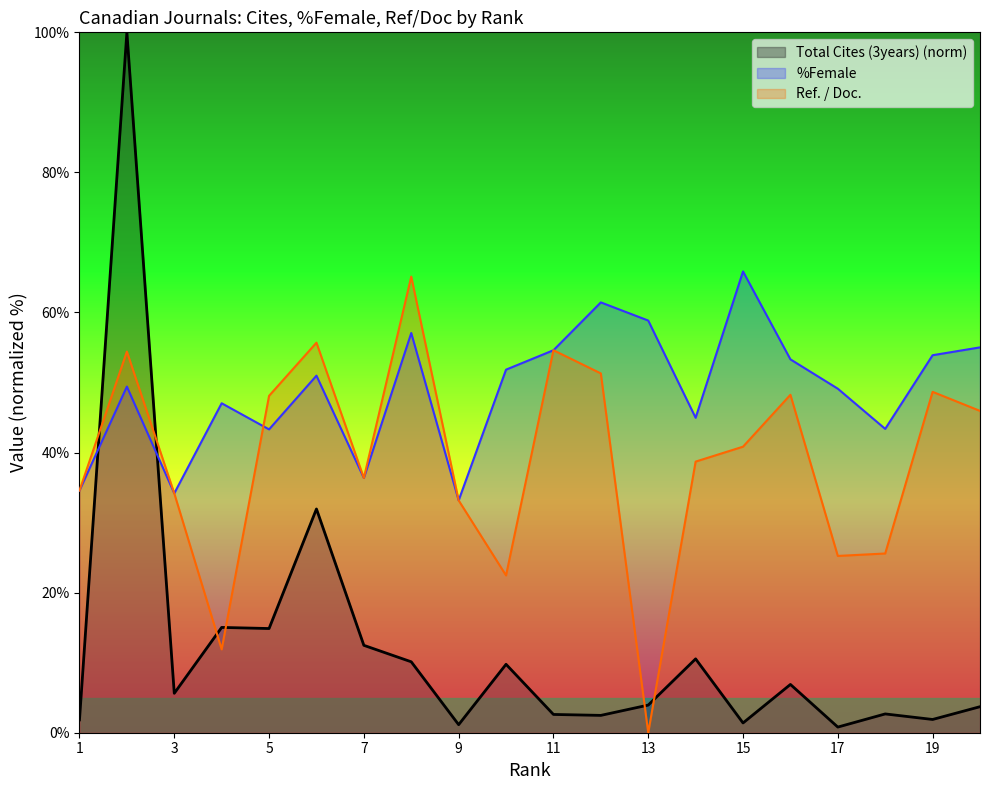

How many series are shown in this chart?

3